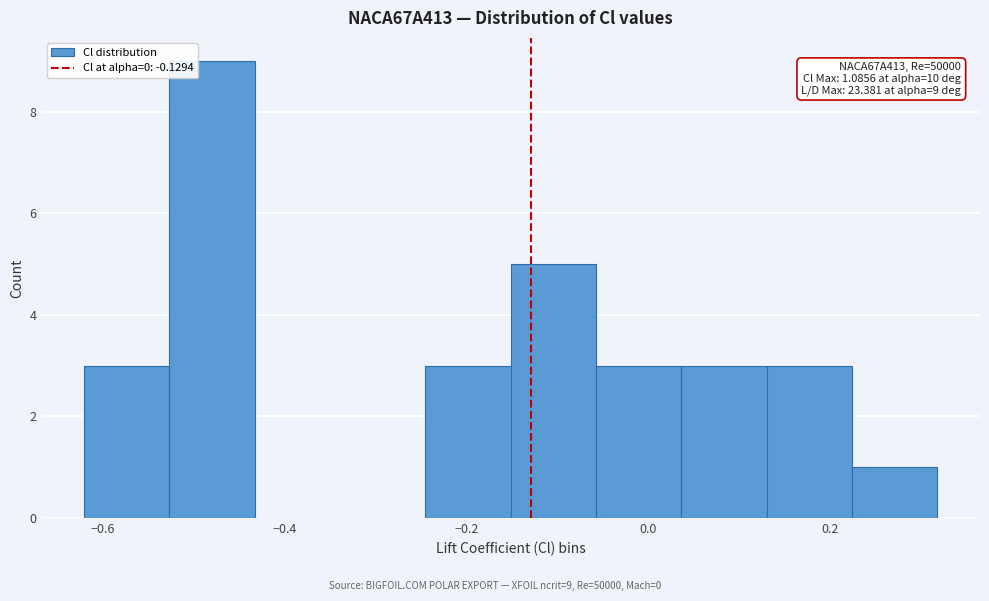

Over which range of the x-axis is the bar tallest?

-0.52 to -0.44